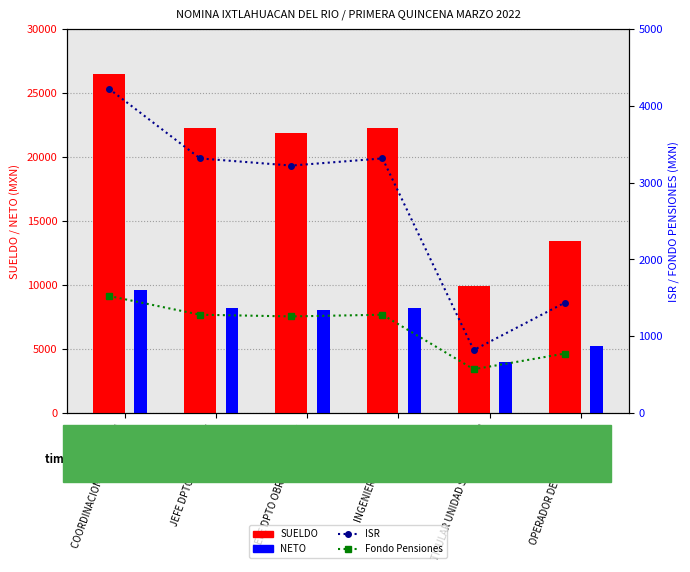

Is the value of NETO at JEFE DPTO OBRAS PUBLICAS greater than the value of Fondo Pensiones at COORDINACION DE GESTION?

Yes